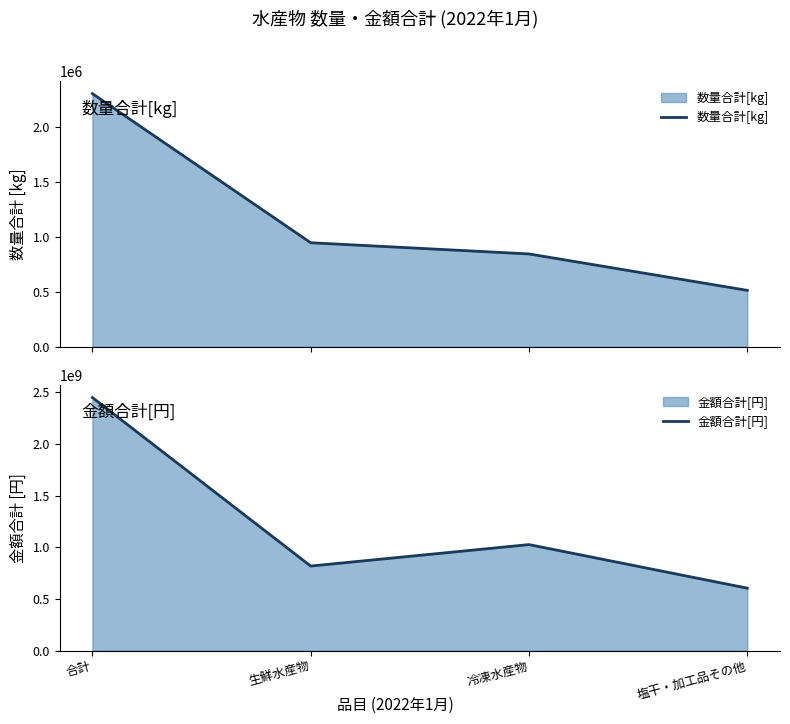

Is it true that 金額合計[円] equals 985800673 at 合計?

False